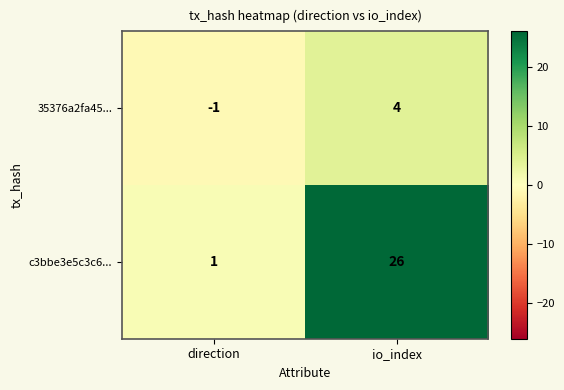

Is it true that c3bbe3e5c3c6... equals 12 at io_index?

False